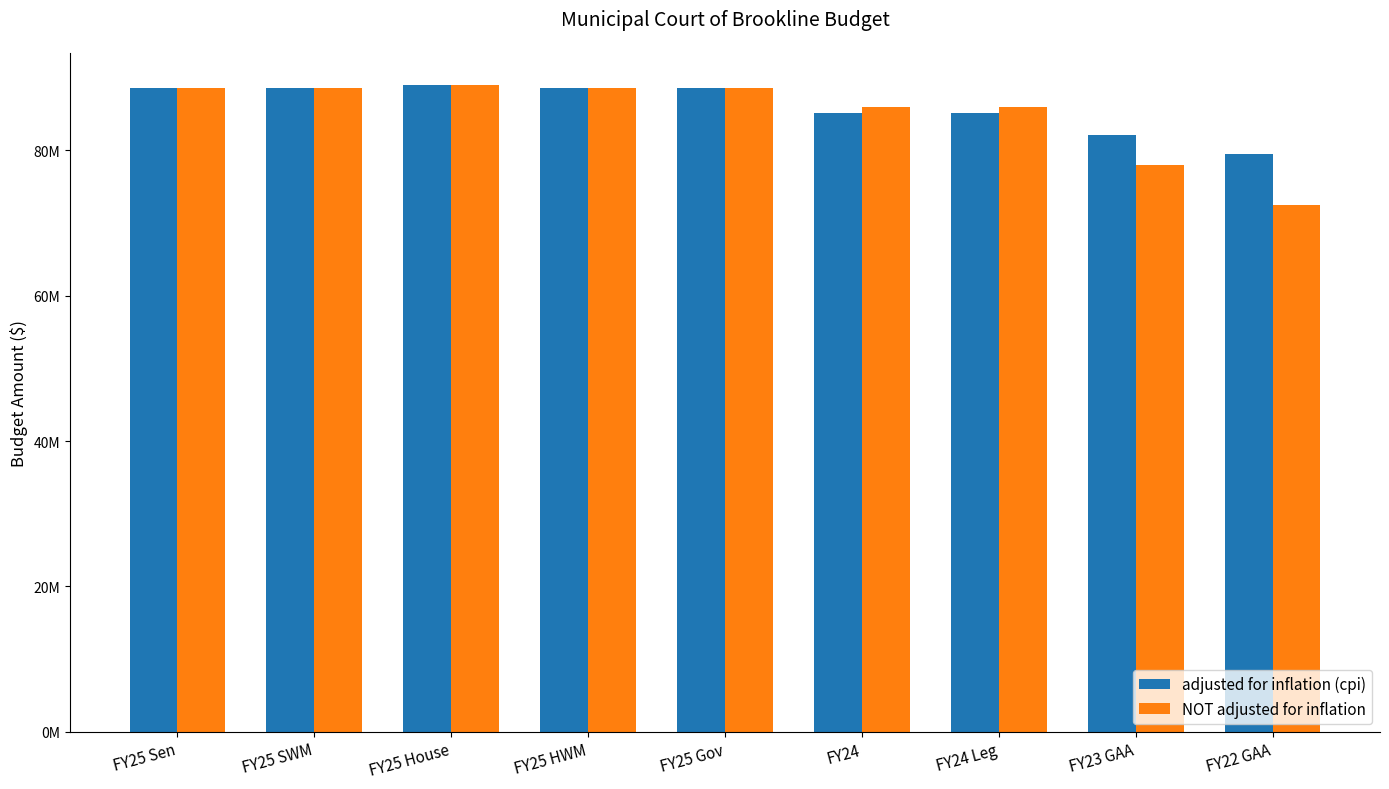

What is the label of the 7th bar from the right?

FY25 House